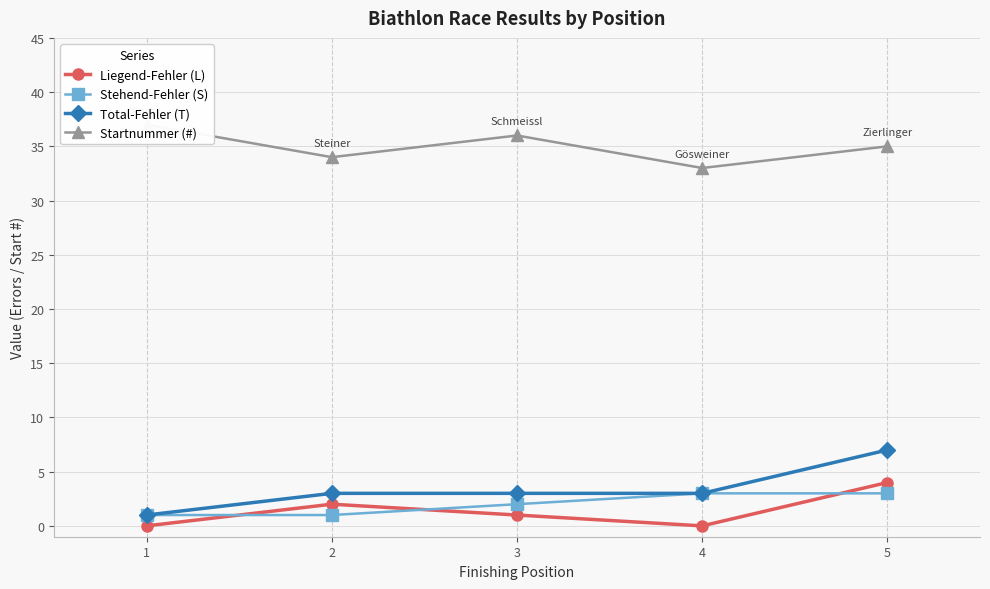

How many values in the Liegend-Fehler (L) series are below 1?

2